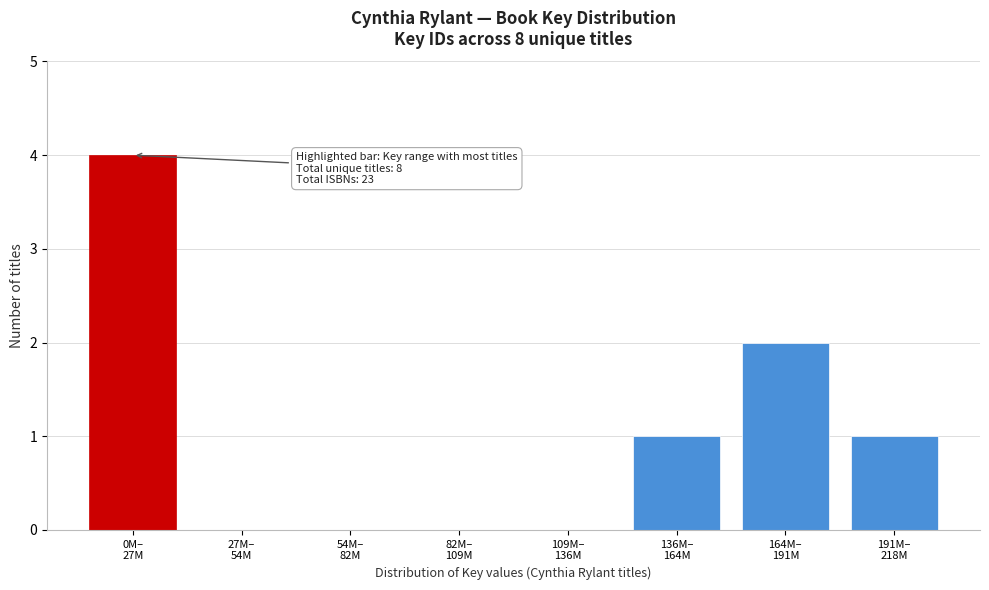

What is the maximum value shown in the chart?

4